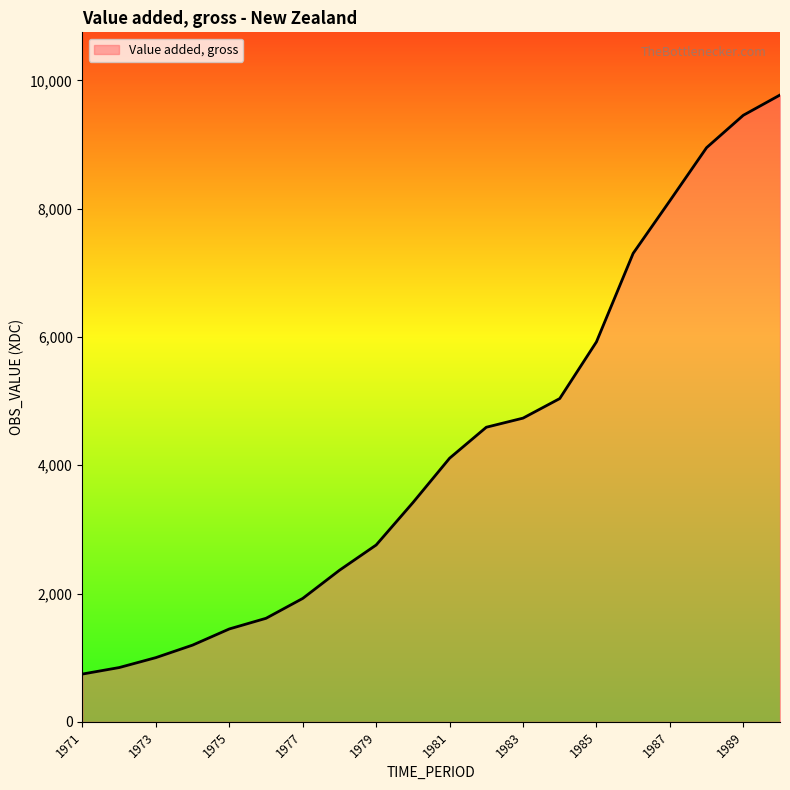

What is the smallest value displayed?

745